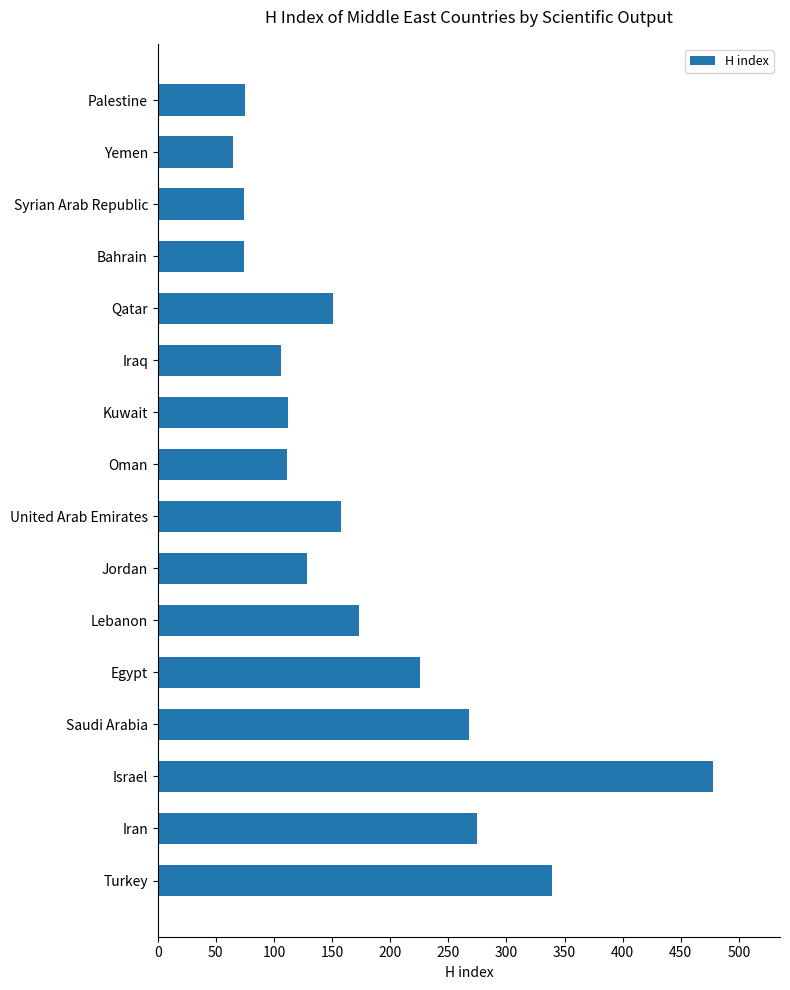

Is it true that the value at Palestine is 31?

False